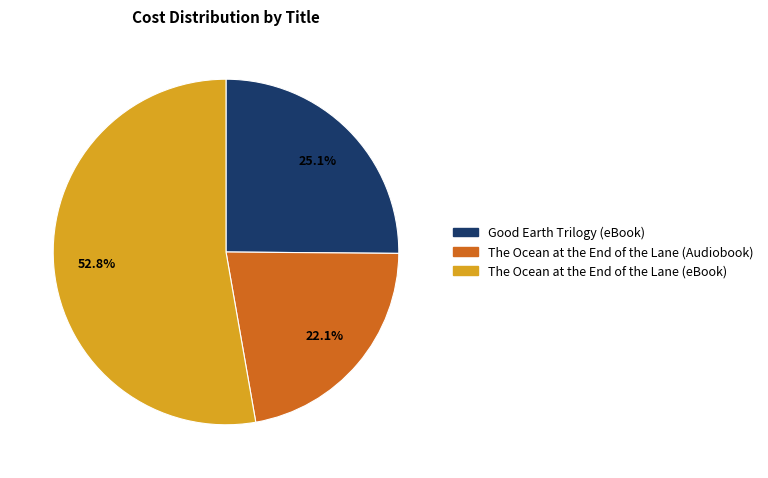

How many slices are in this pie chart?

3